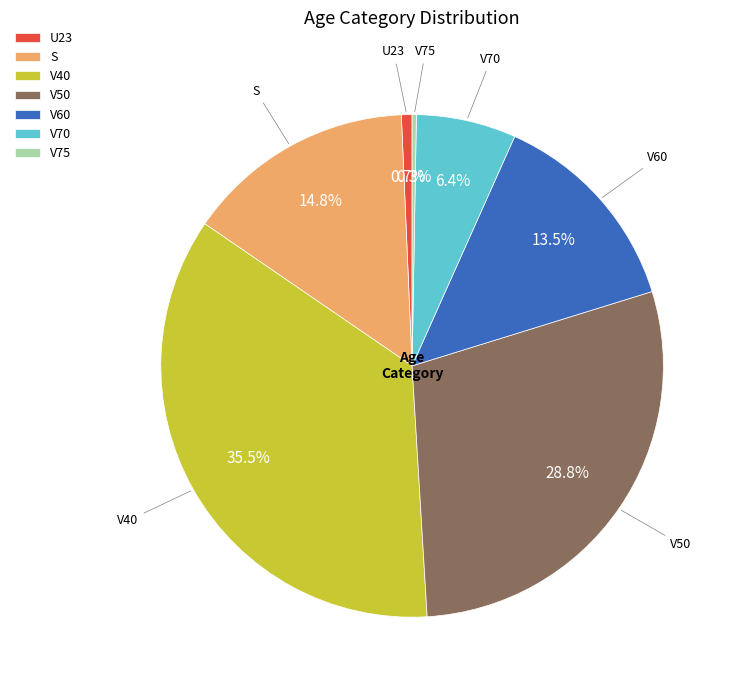

Approximately how many times larger is the value at V50 compared to V70?

4.5